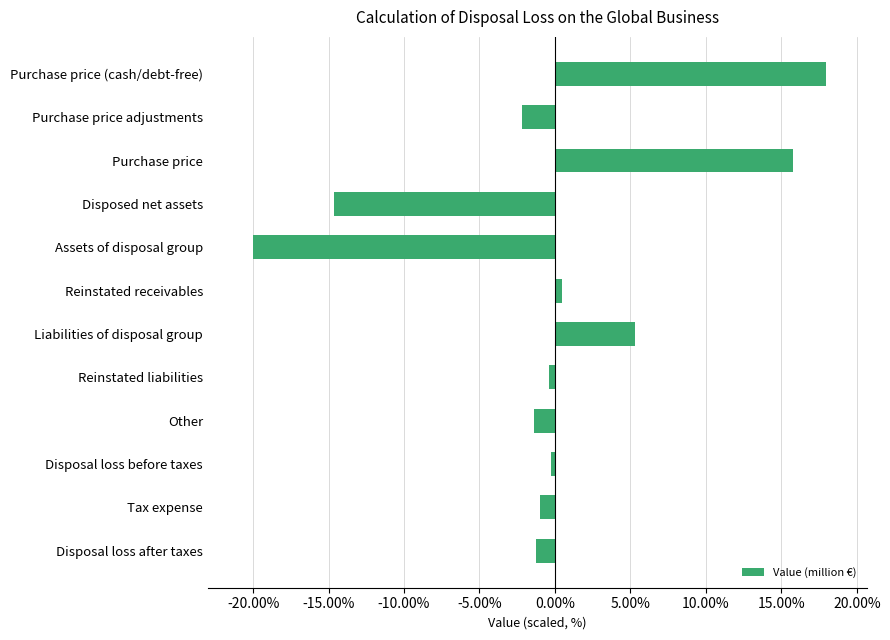

At which category does the chart reach its peak across all series?

Purchase price (cash/debt-free)